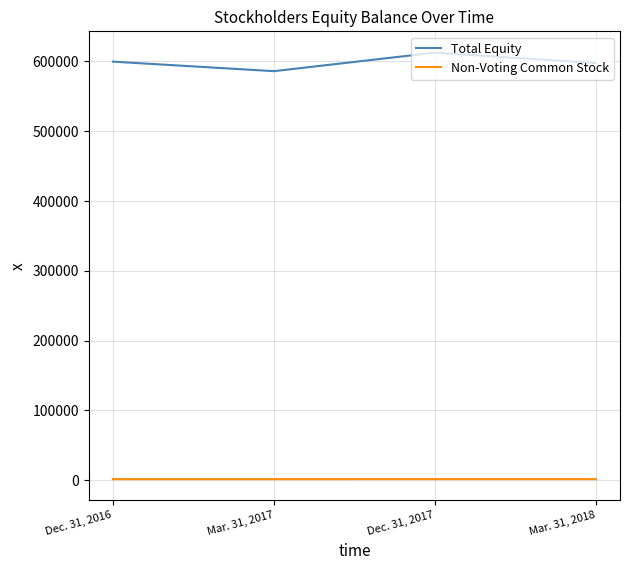

What position from the right is Mar. 31, 2017?

3